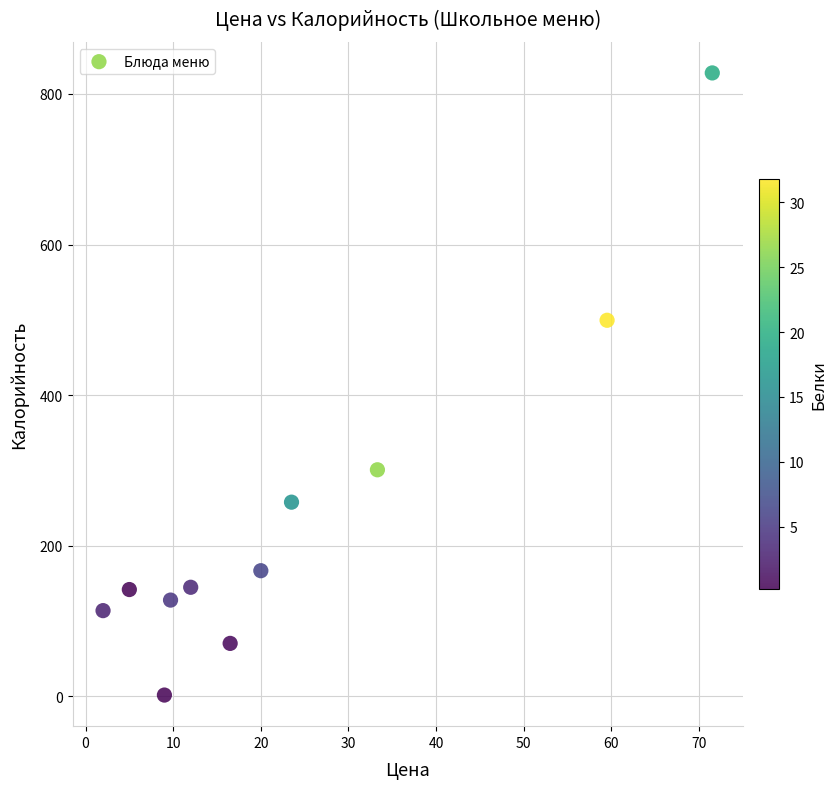

What is the average Y value?

241.3